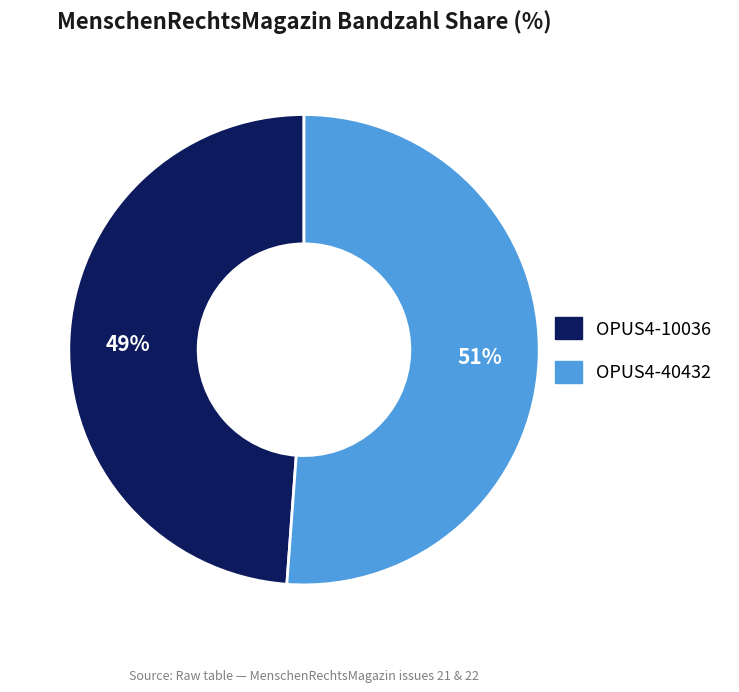

True or false: OPUS4-40432 accounts for 51% of the total.

True